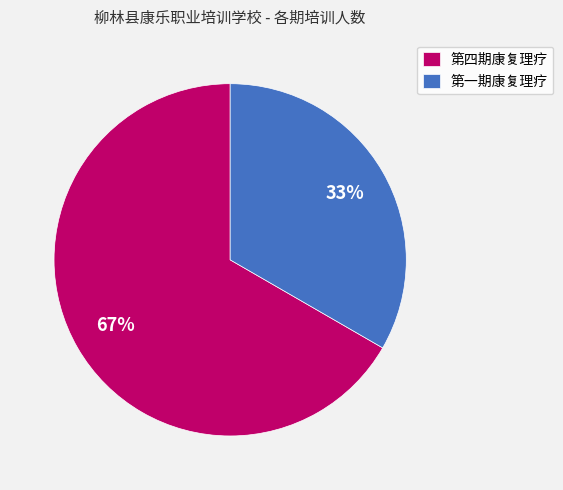

The 第四期康复理疗 slice represents 67% of the pie. True or false?

True